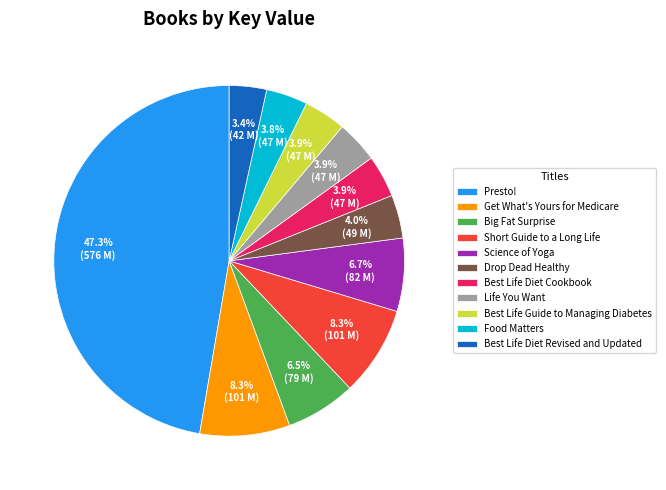

How many segments does this pie chart have?

11